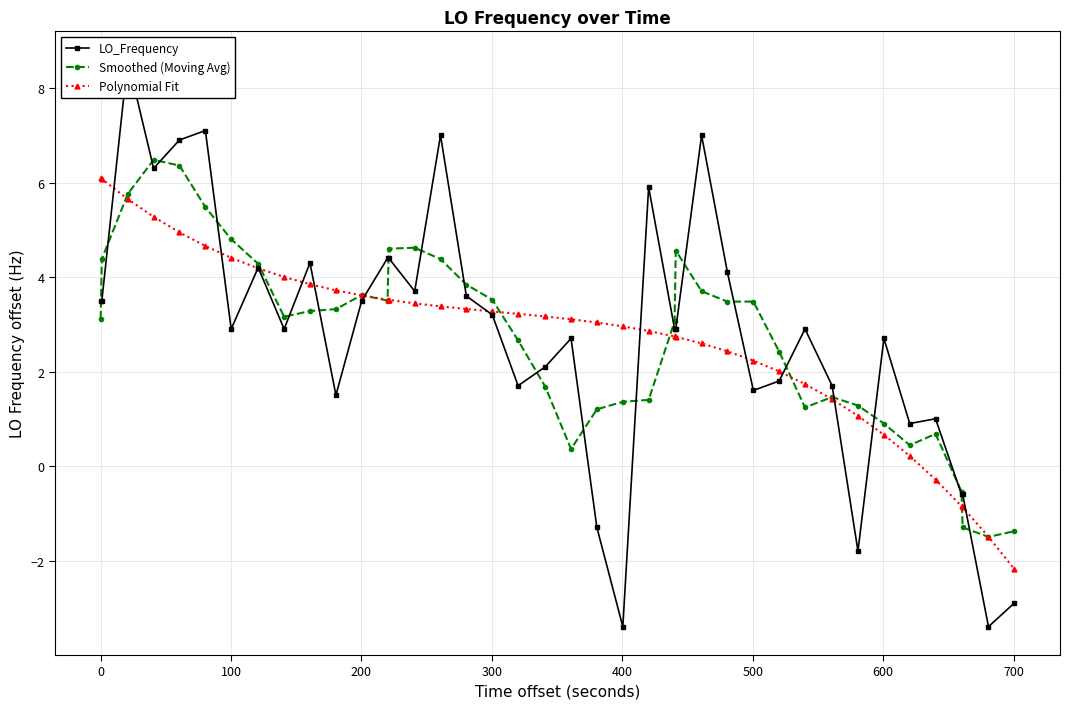

What is the difference between the maximum and minimum values in the LO_Frequency series?

12.0